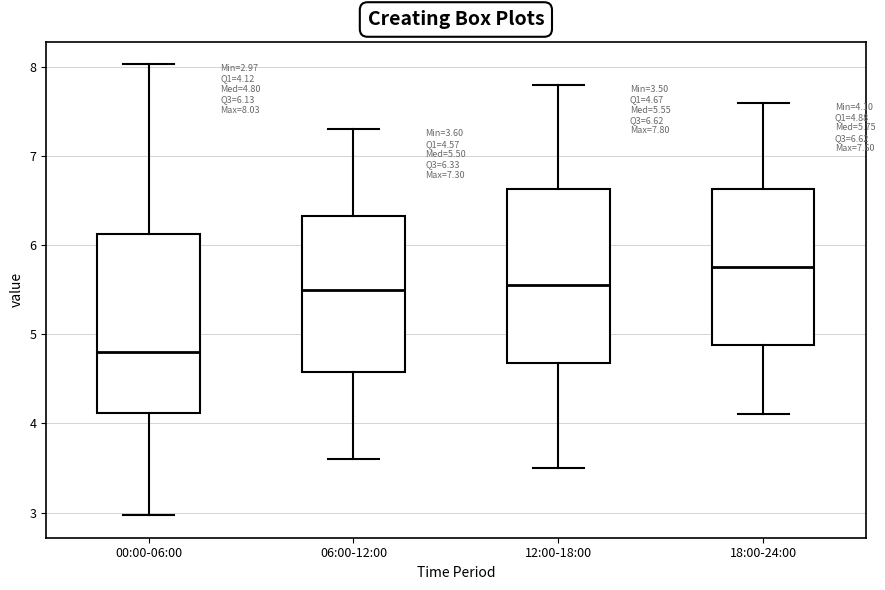

Which box has the lowest median line?

00:00-06:00